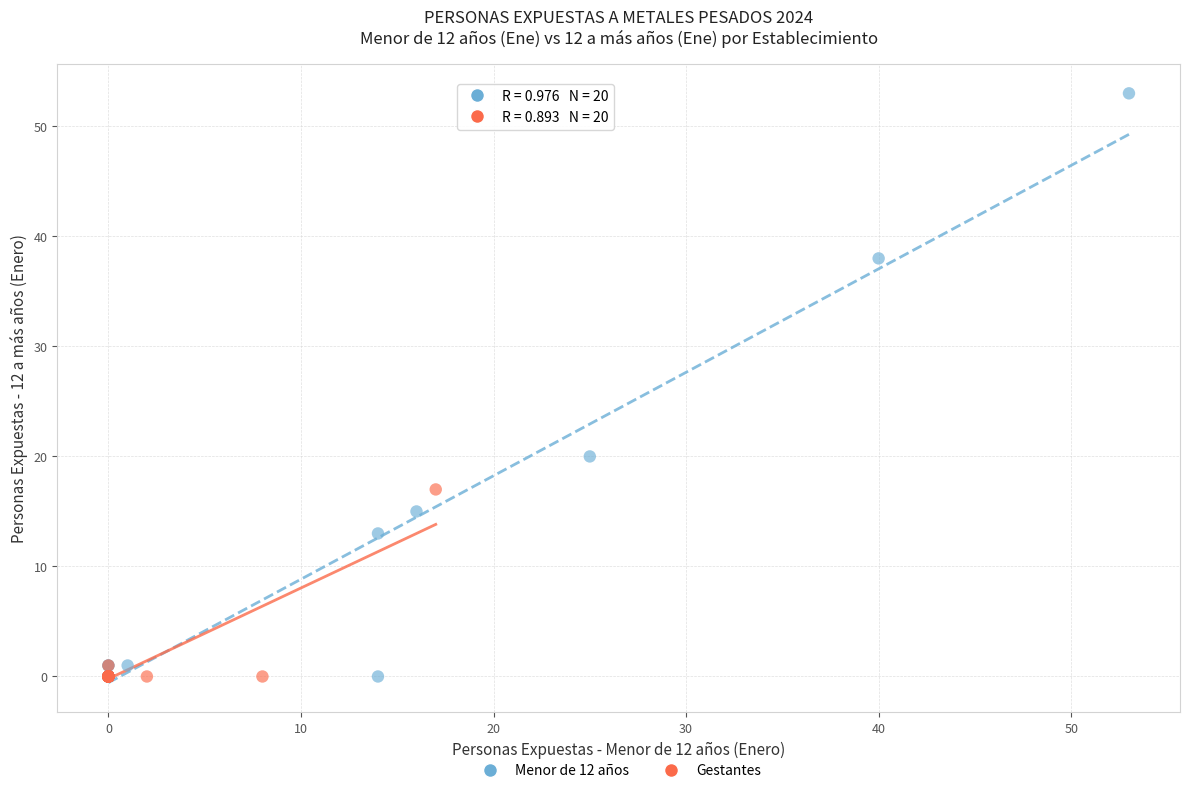

Which series reaches the maximum Y coordinate?

Menor de 12 años